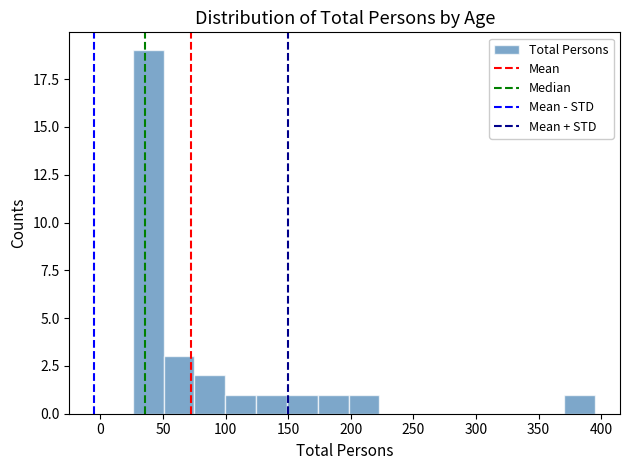

What is the height of the bar covering 75 to 100 on the x-axis? Neither the bar edges nor the heights are printed on the chart, so give them approximately, as read against the axes.

2